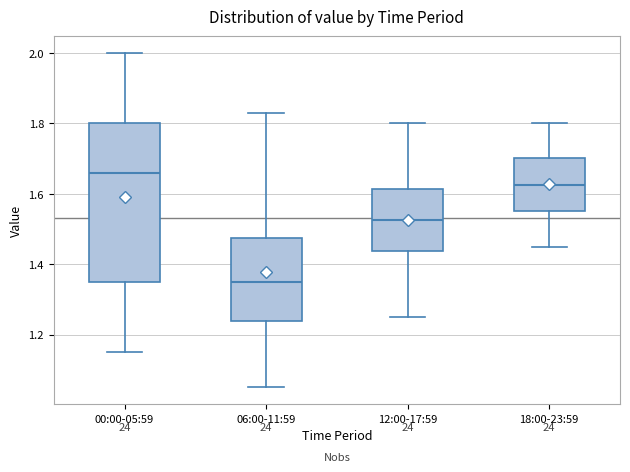

Reading left to right, read every box against the y-axis: the position of its median line, the range the box covers, and the ends of its whiskers. The values are not printed on the chart, so give them approximately, as read against the axis.

00:00-05:59: median 1.66, box 1.36 to 1.80, whiskers 1.16 to 2.00
06:00-11:59: median 1.36, box 1.24 to 1.48, whiskers 1.06 to 1.84
12:00-17:59: median 1.52, box 1.44 to 1.62, whiskers 1.26 to 1.80
18:00-23:59: median 1.62, box 1.56 to 1.70, whiskers 1.46 to 1.80